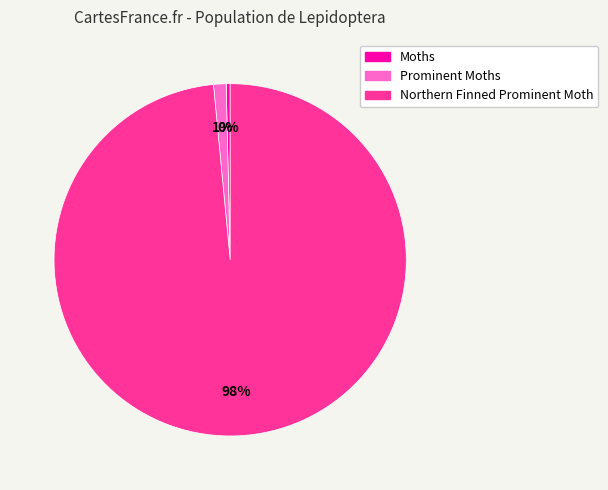

To the nearest percent, what percentage of the pie is Prominent Moths?

1%